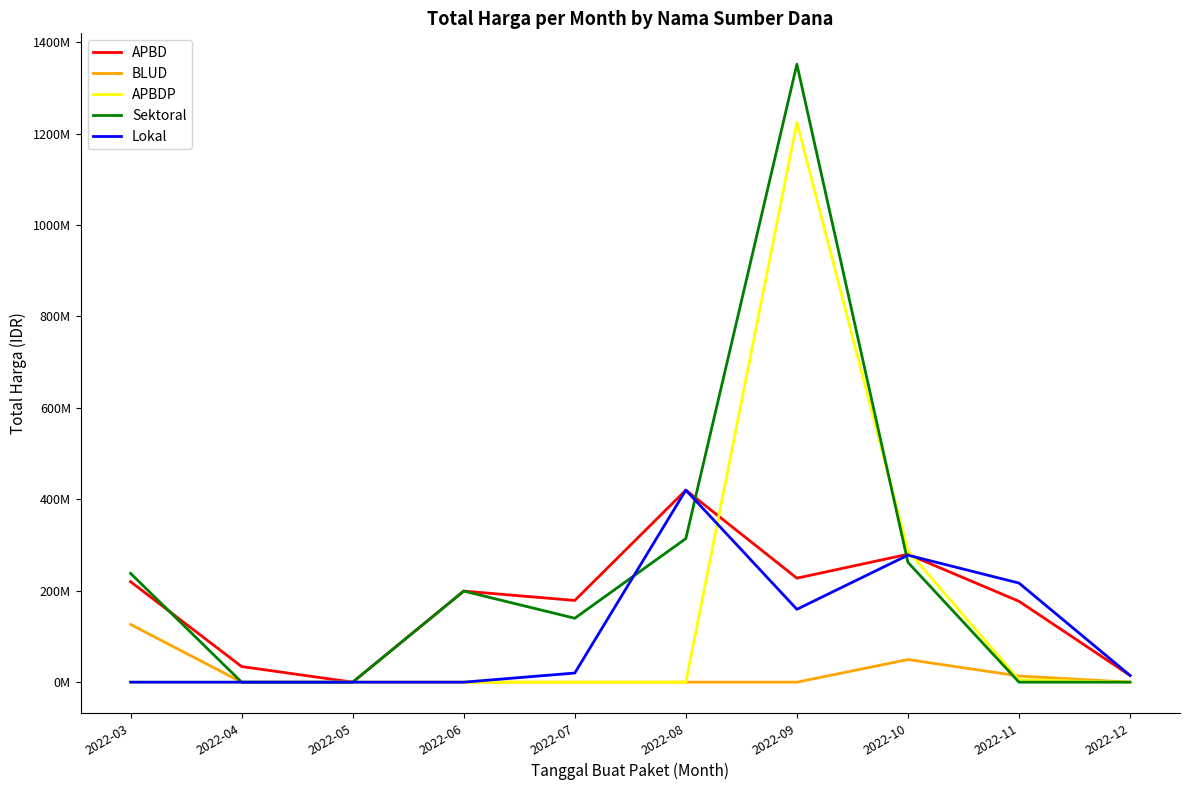

Is this an area chart (filled region under the line)?

No